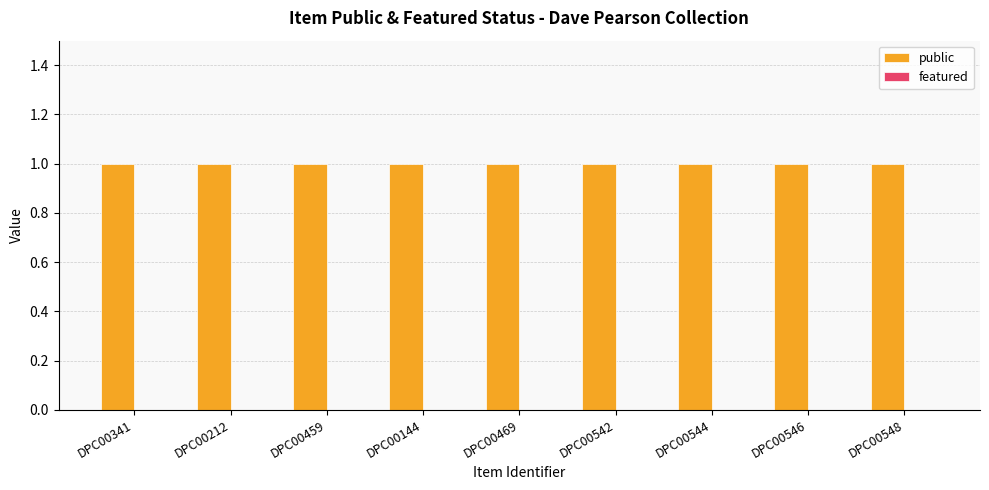

Count the number of data series in this chart.

2